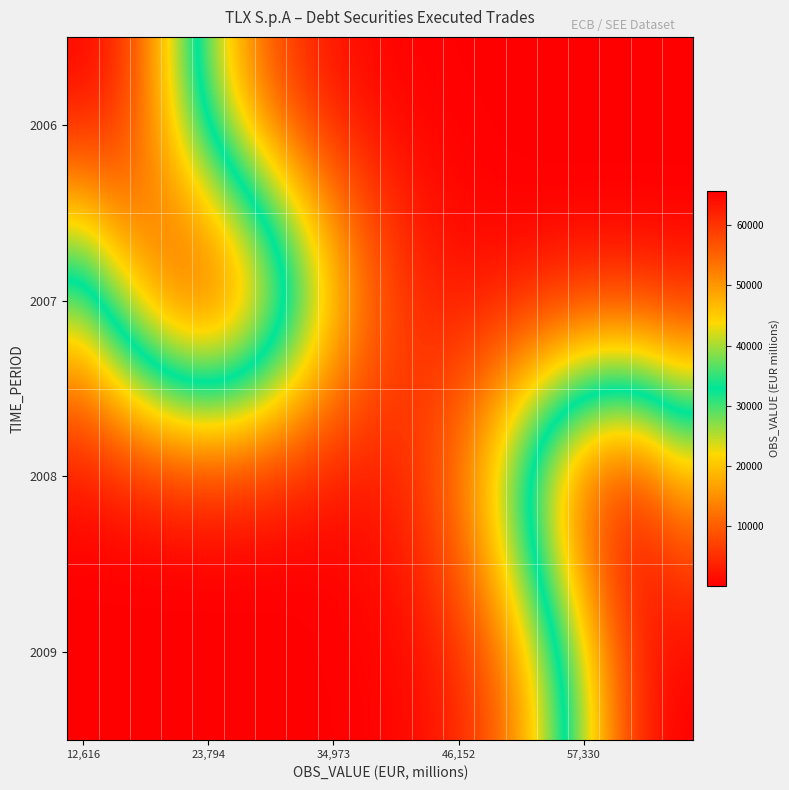

How many series are shown in this chart?

4